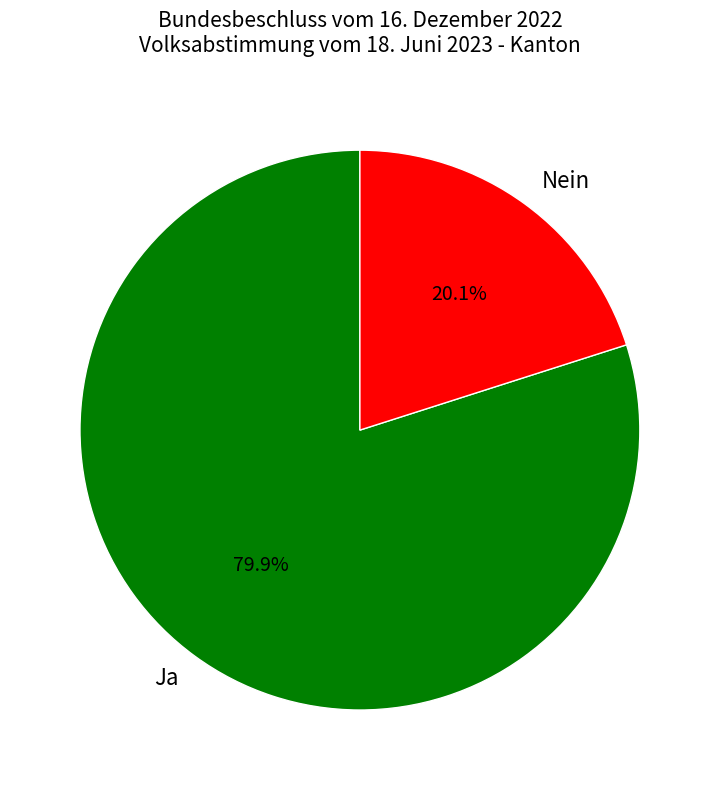

What percentage is the Ja slice, to the nearest percent?

80%